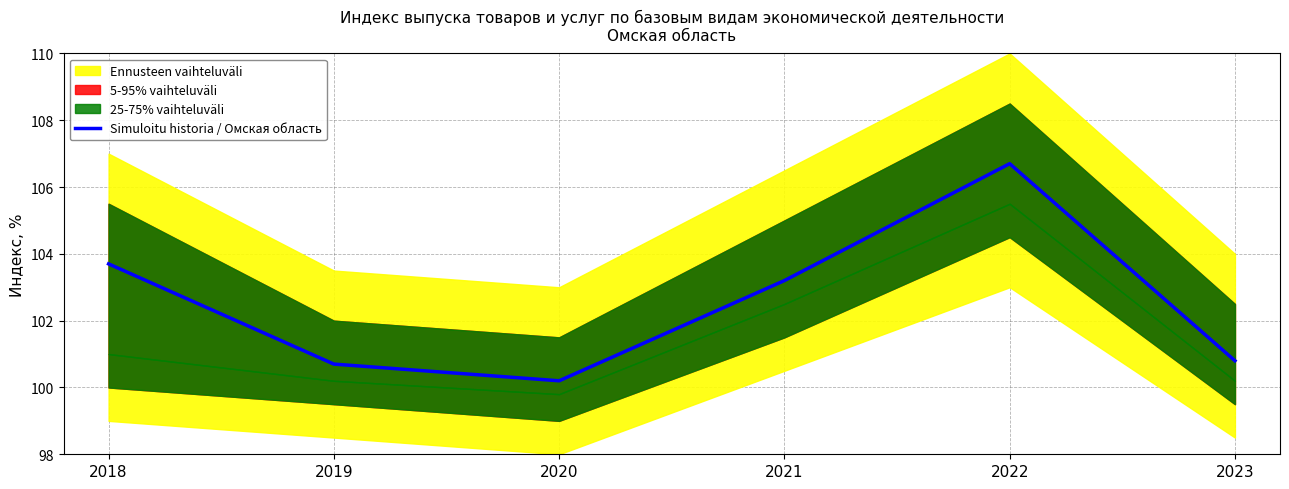

Is this an area chart (filled region under the line)?

No